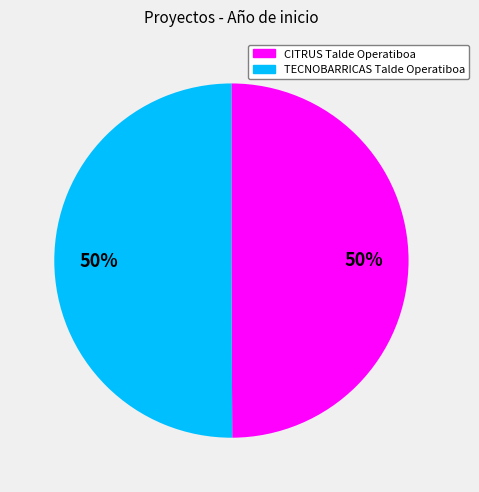

The CITRUS Talde Operatiboa slice represents 50% of the pie. True or false?

True